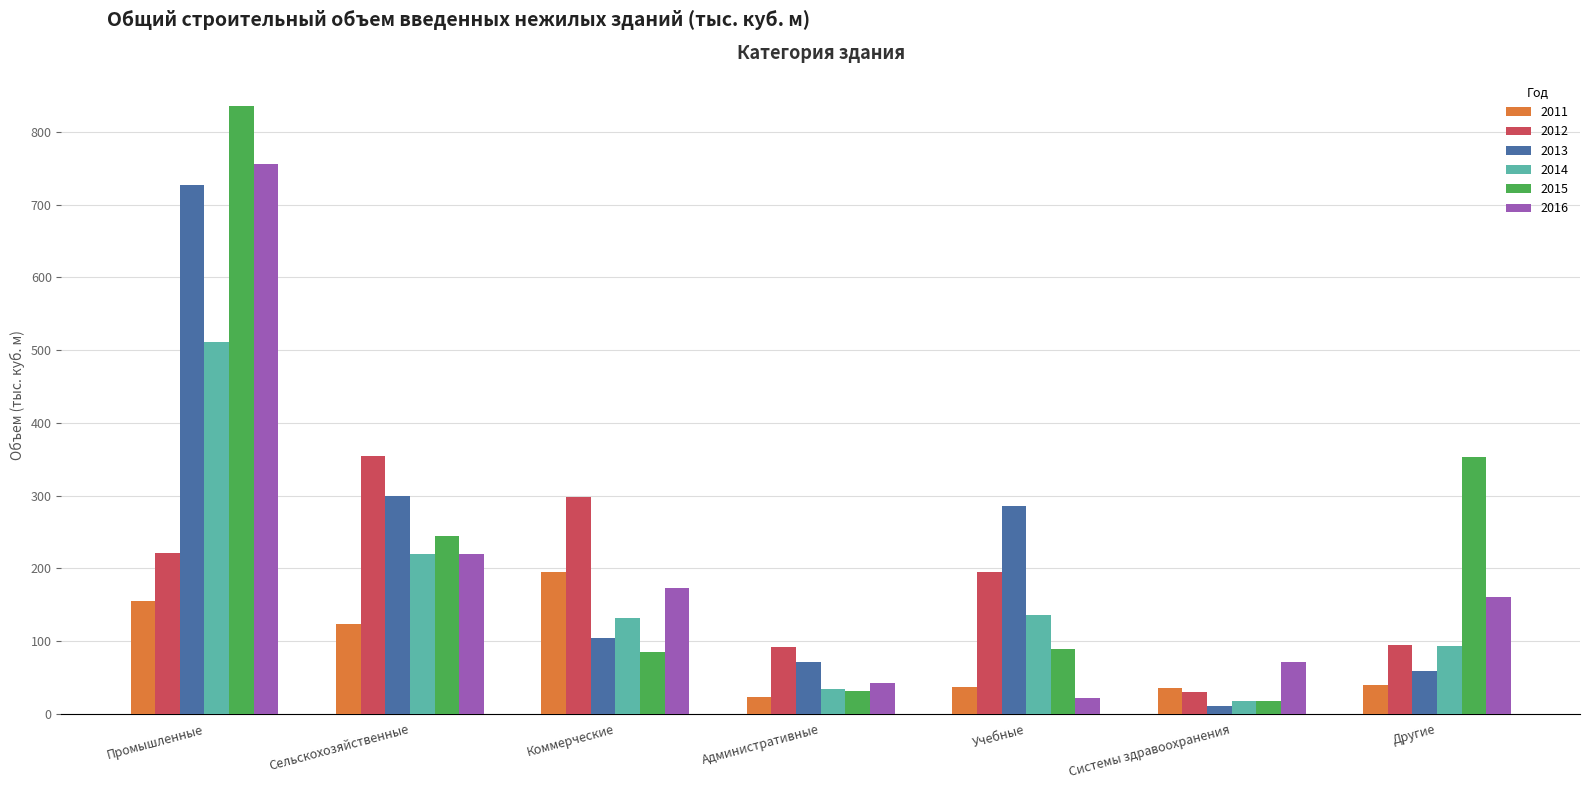

What is the minimum value shown in the chart?

10.9